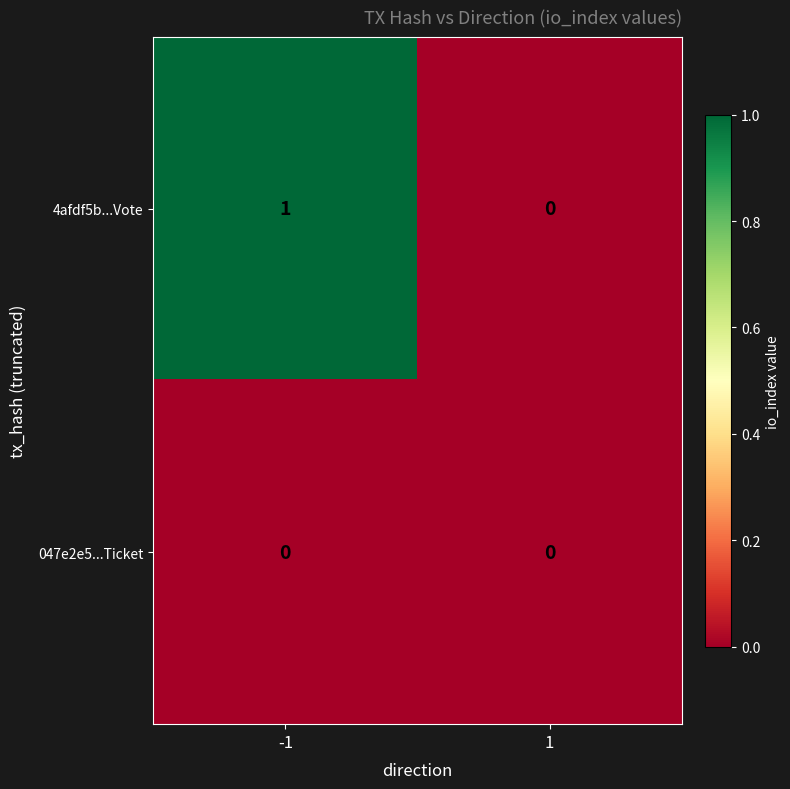

Which series changed the most between -1 and 1?

4afdf5b...Vote